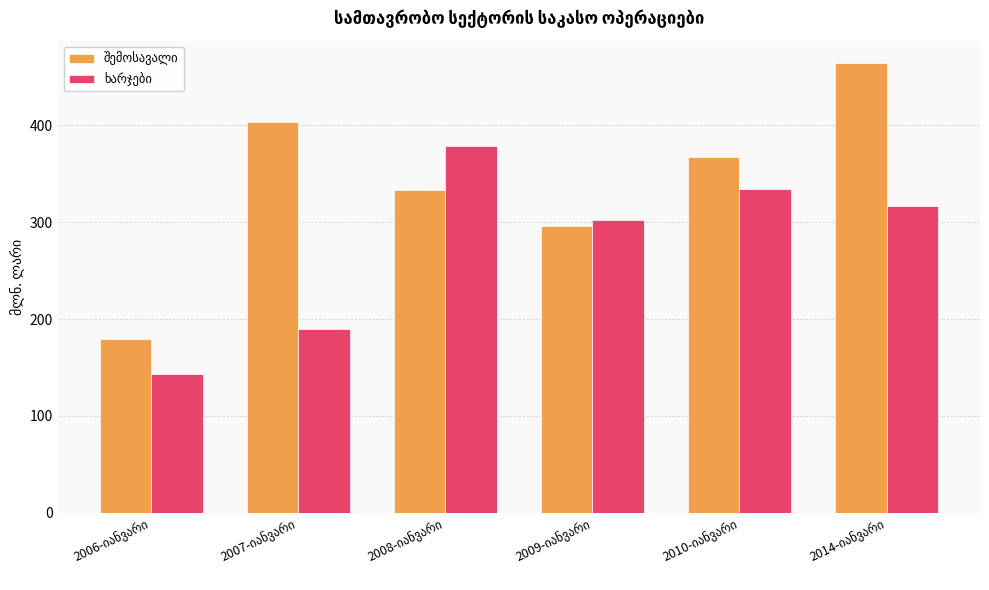

What is the greatest value displayed?

464.4